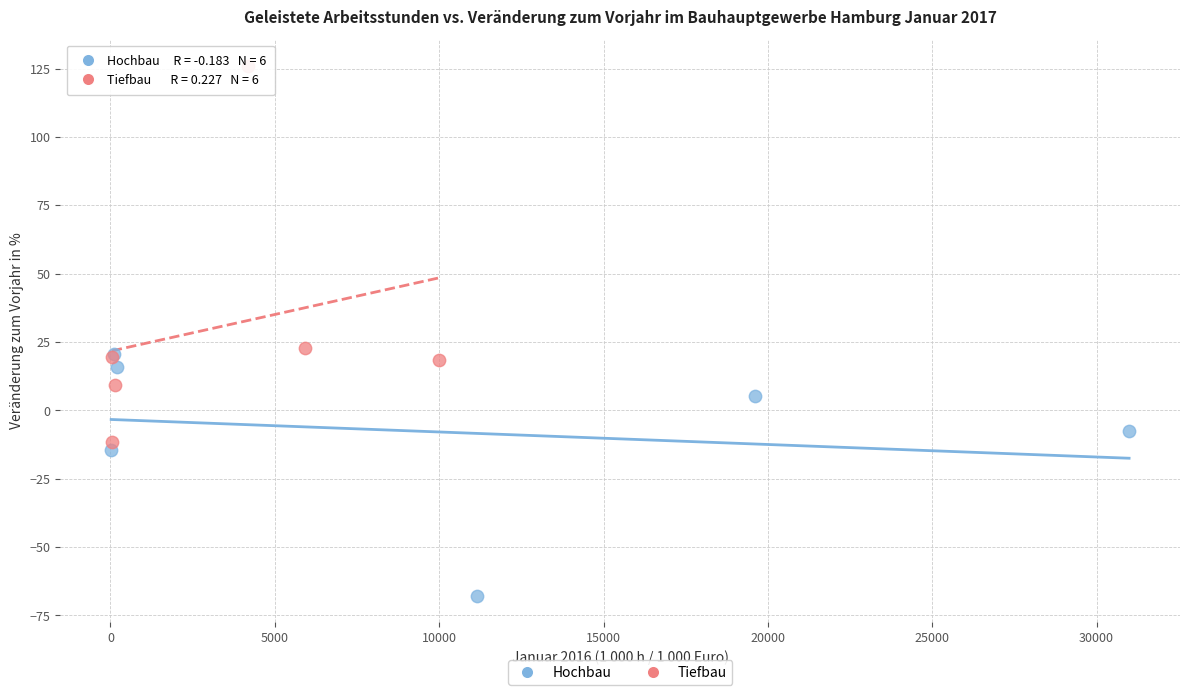

Which series reaches the maximum Y coordinate?

Tiefbau